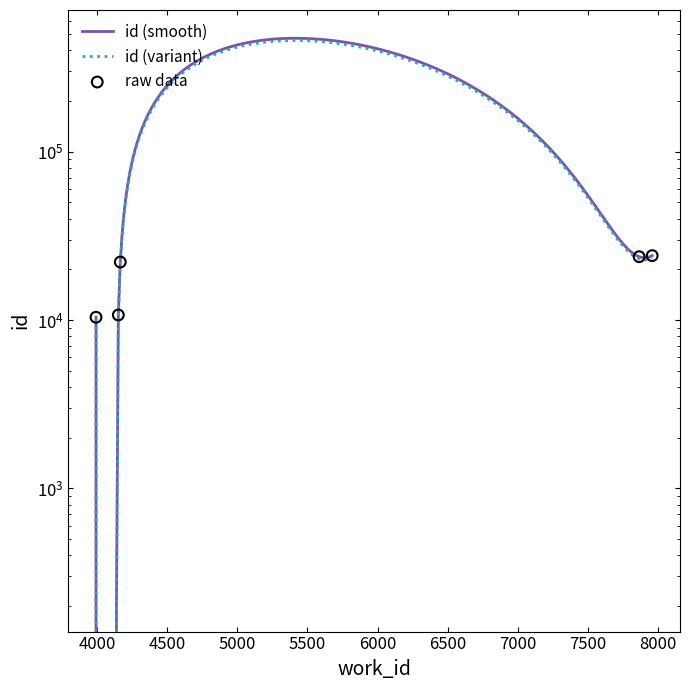

What is the change in value from 4153 to 7864?

+13066